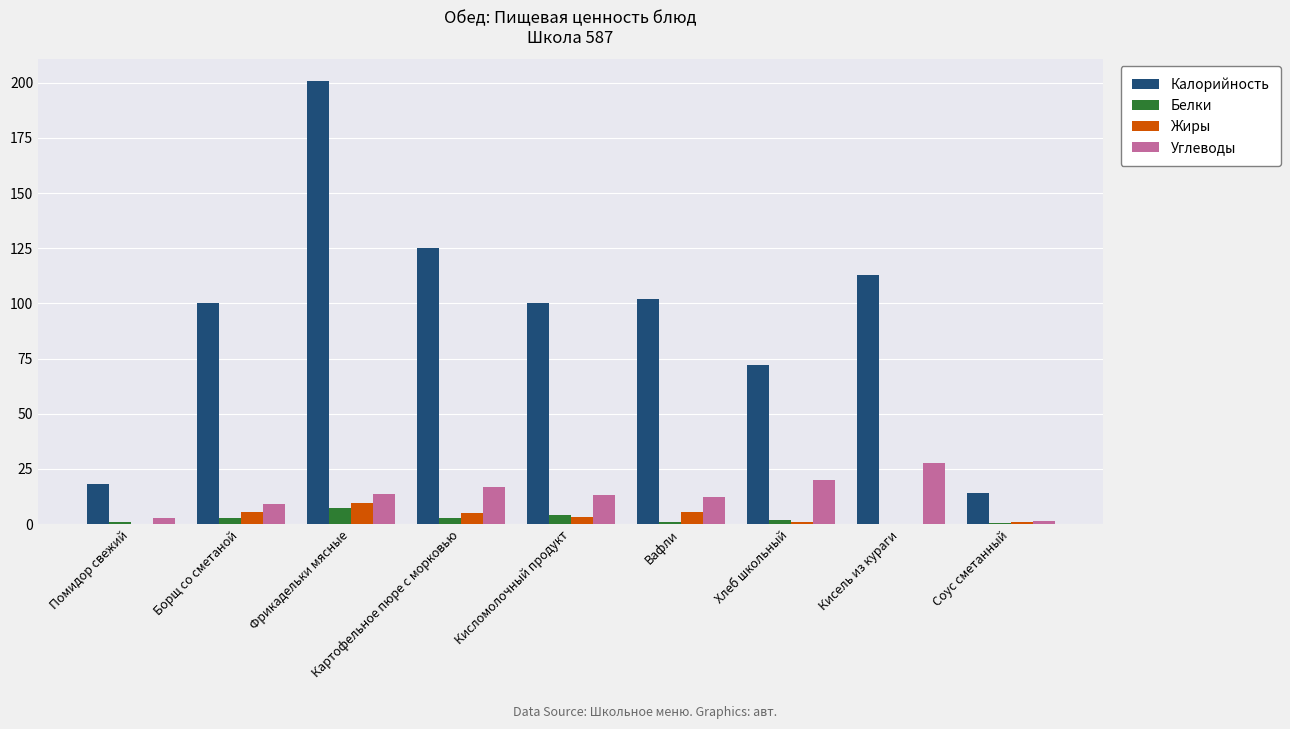

Between Фрикадельки мясные and Кисломолочный продукт, which series saw the biggest shift?

Калорийность